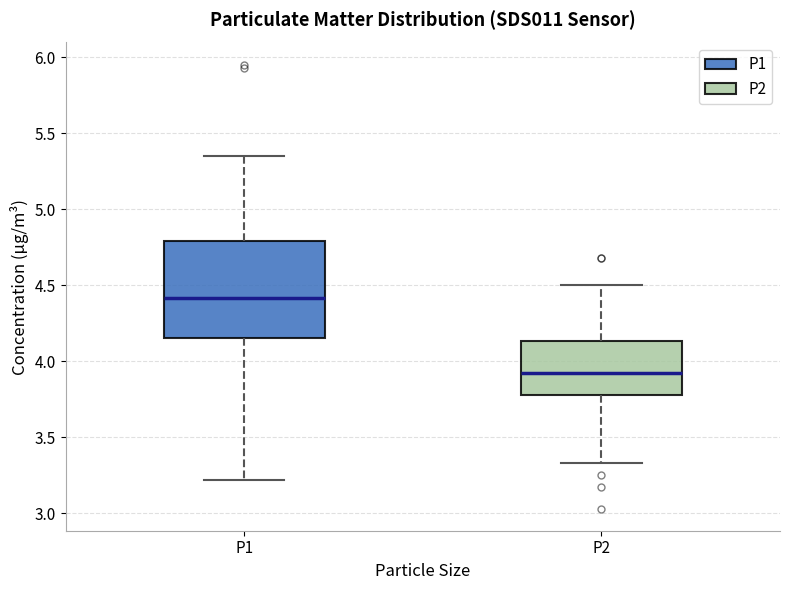

Where is the upper edge of the box for P1 on the y-axis? The values are not printed on the chart, so give them approximately, as read against the axis.

4.80